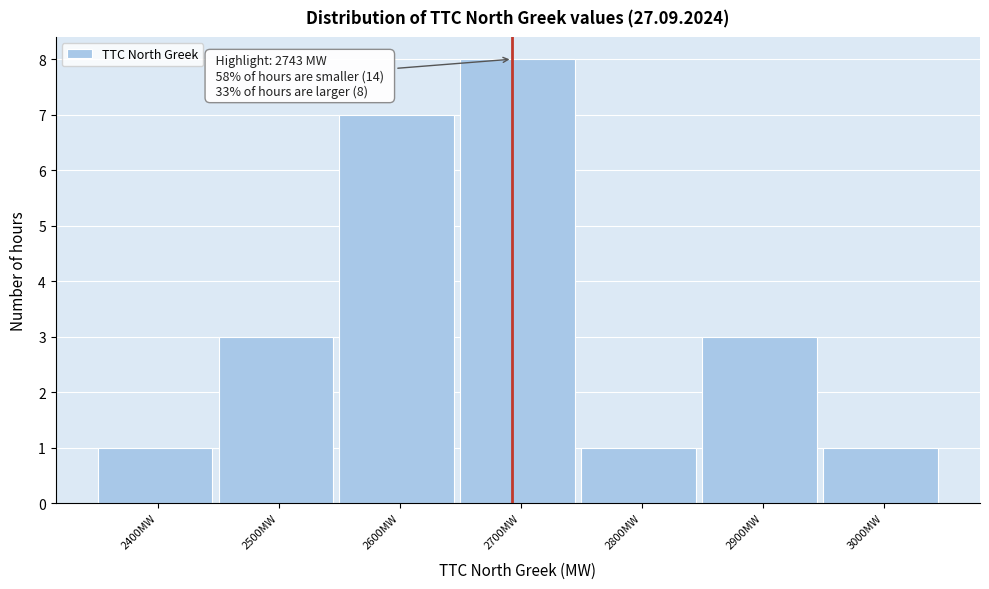

Reading left to right, transcribe all the data shown in this chart.

2400MW=1	2500MW=3	2600MW=7	2700MW=8	2800MW=1	2900MW=3	3000MW=1